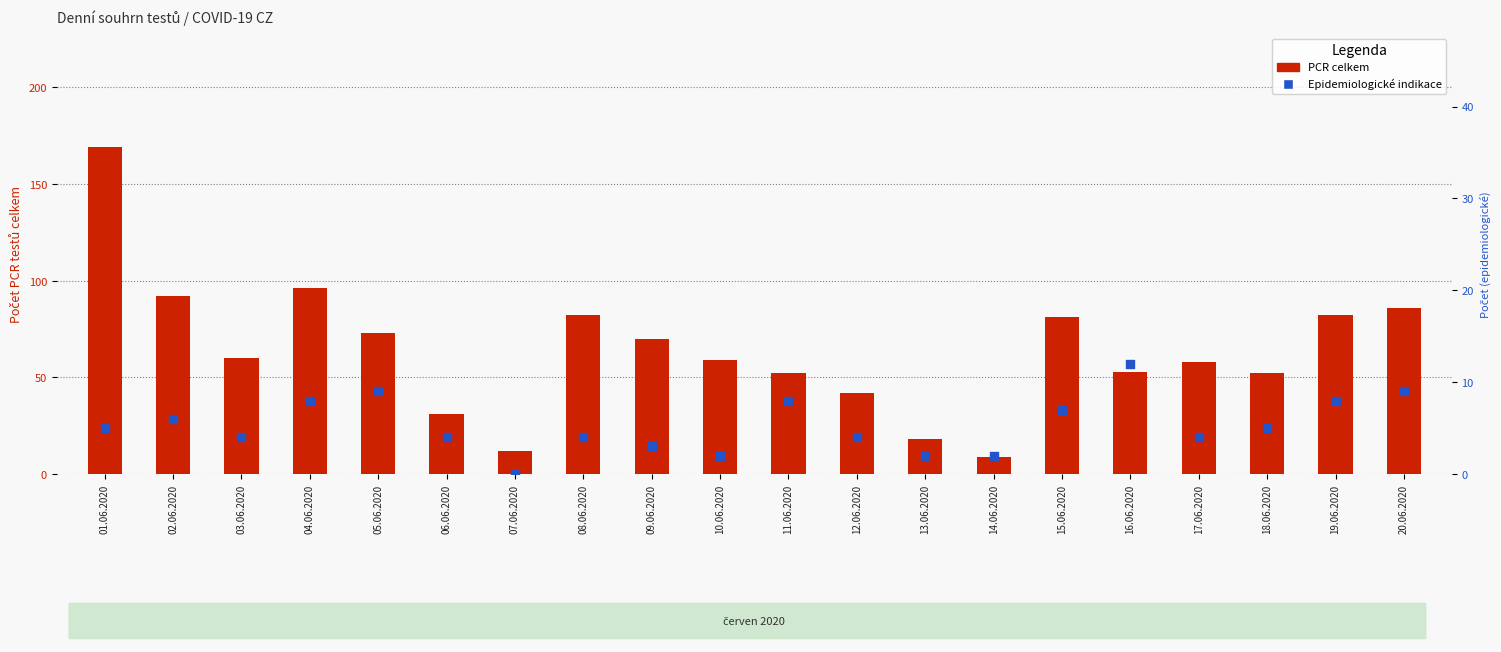

Which series has the largest Y range (max minus min)?

PCR celkem